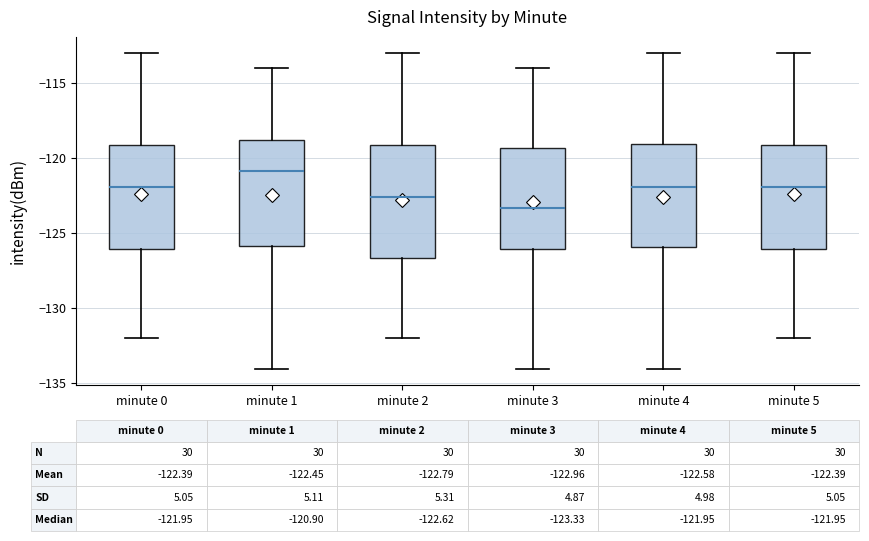

Which box has the highest median line?

minute 1